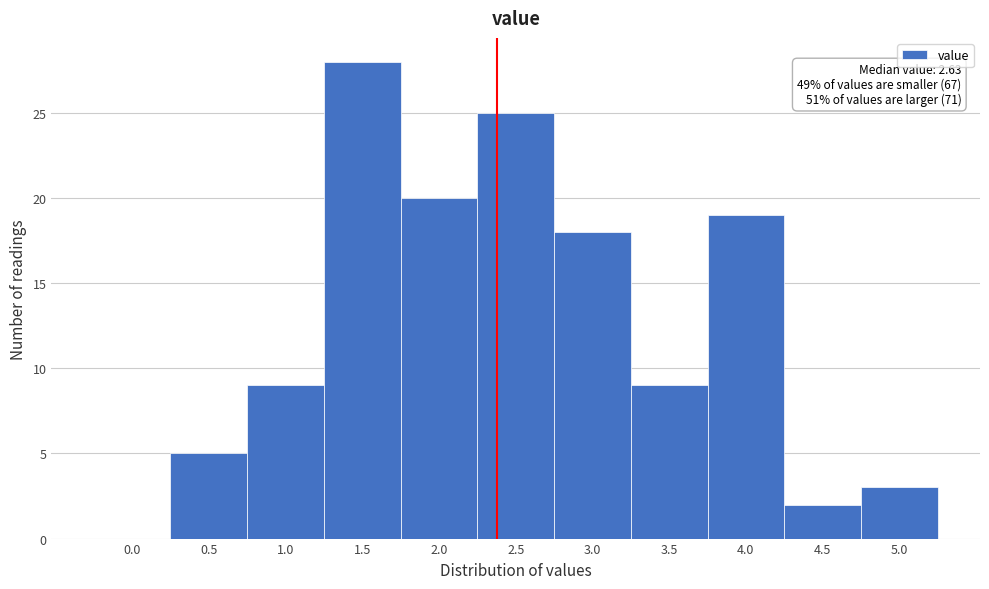

Reading left to right, list all the values displayed in this chart.

0.0=0	0.5=5	1.0=9	1.5=28	2.0=20	2.5=25	3.0=18	3.5=9	4.0=19	4.5=2	5.0=3